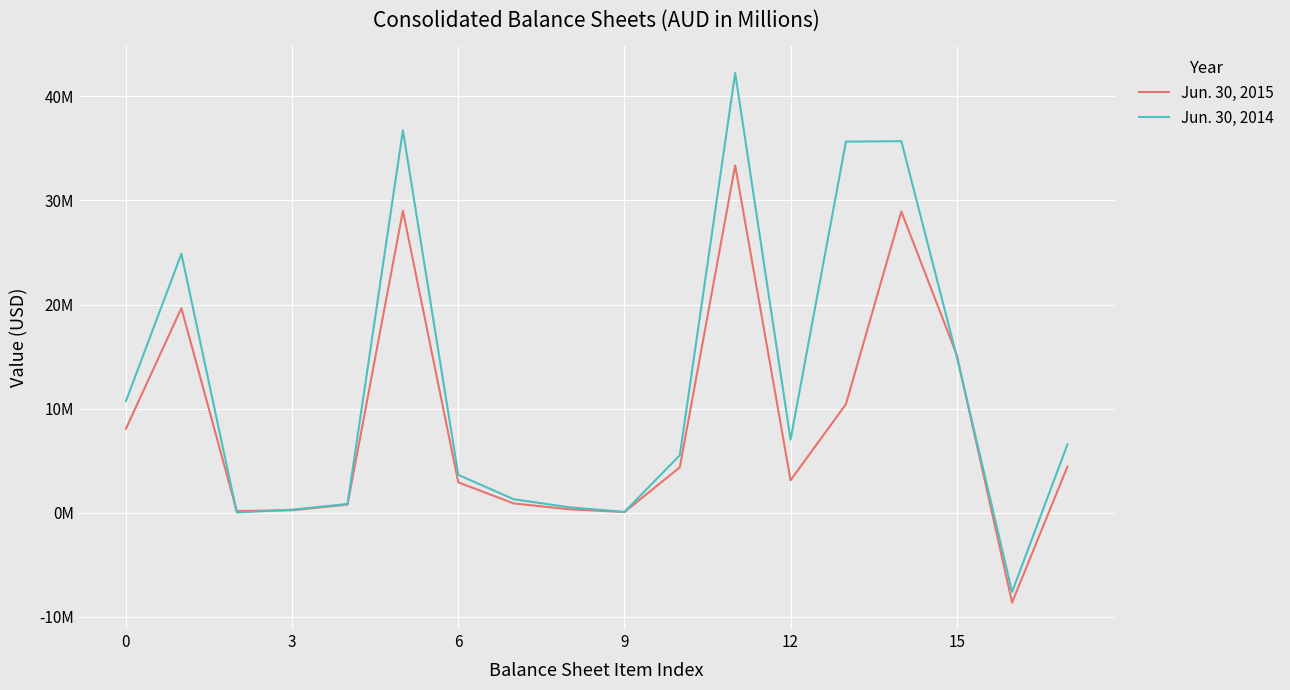

Reading right to left, list all the values displayed in this chart.

Jun. 30, 2015: 4427639	-8636010	15170976	28934821	10424958	3114185	33362460	4357355	58071	326899	885383	2914253	29005105	779851	230400	157144	19651268	8075078
Jun. 30, 2014: 6555658	-7615213	15027915	35696108	35649008	7023958	42251766	5511971	71227	519321	1288887	3632536	36739795	837705	282600	18450	24870297	10730743